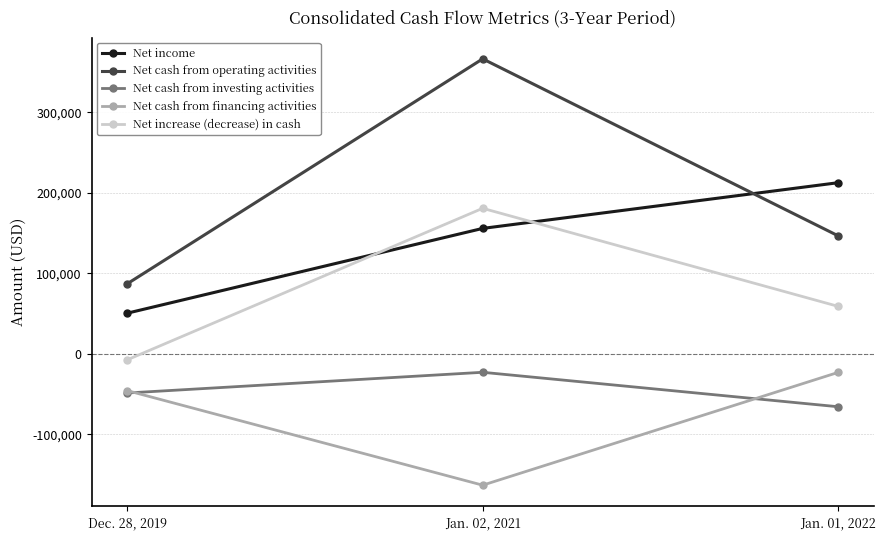

What are all the series names shown in the legend?

Net income, Net cash from operating activities, Net cash from investing activities, Net cash from financing activities, Net increase (decrease) in cash